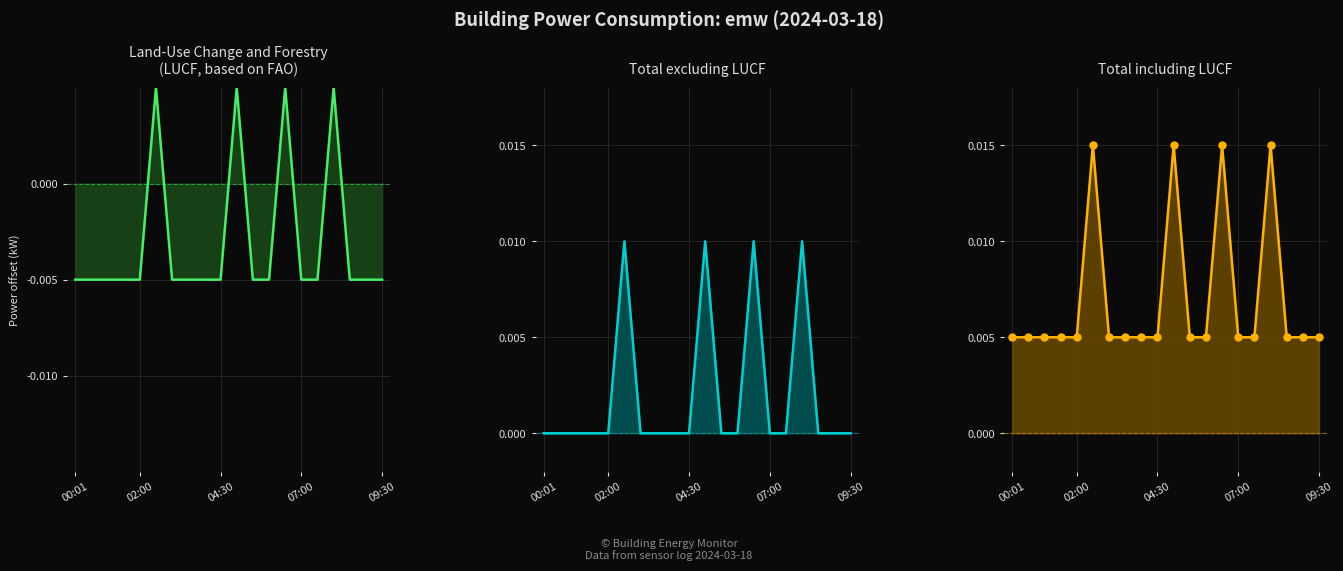

Where is the data nearest to the value 0?

00:01